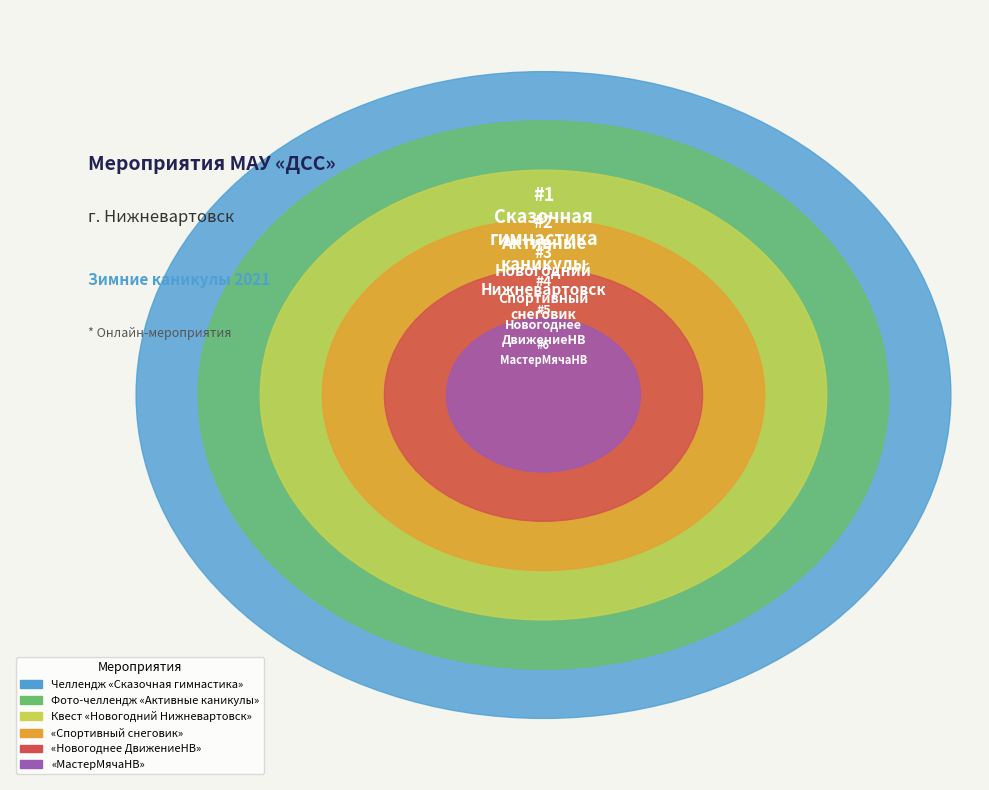

What percentage do «Спортивный снеговик» and Фото-челлендж «Активные каникулы» together represent?

28.6%